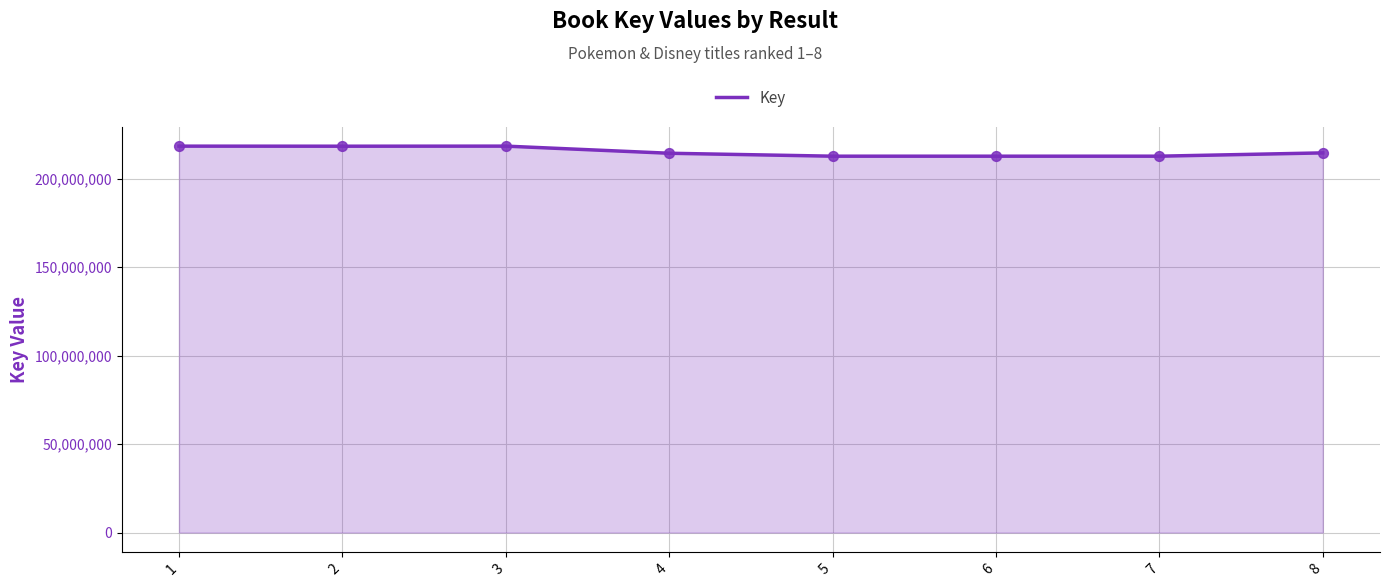

Which has a higher value, 6 or 3?

3